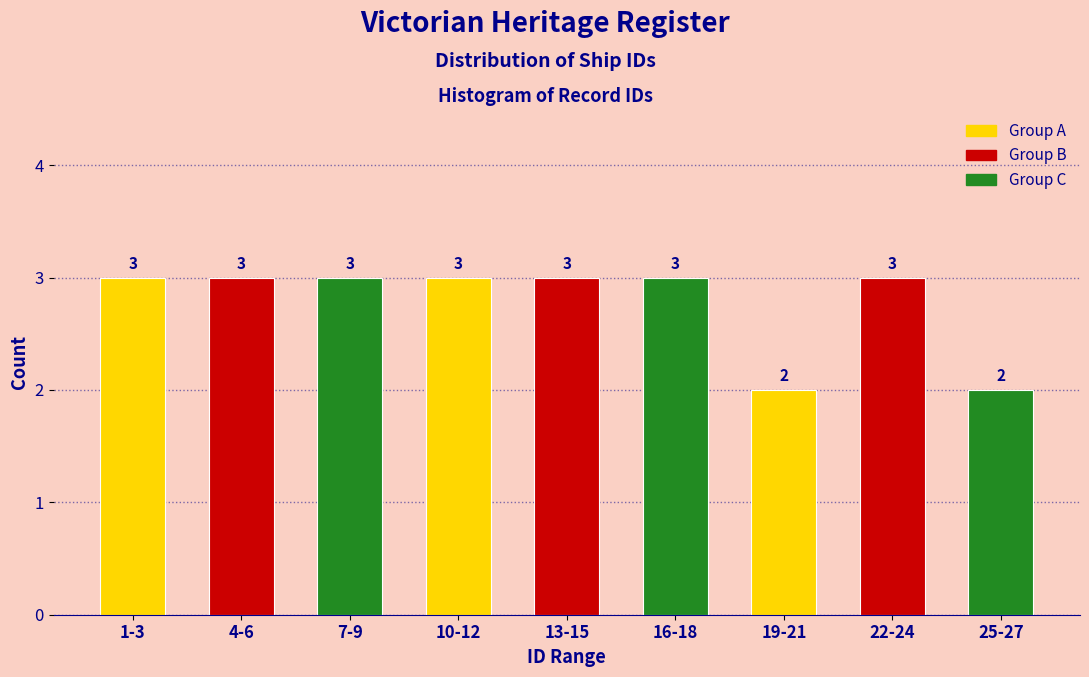

Reading left to right, transcribe all the data shown in this chart.

3	3	3	3	3	3	2	3	2